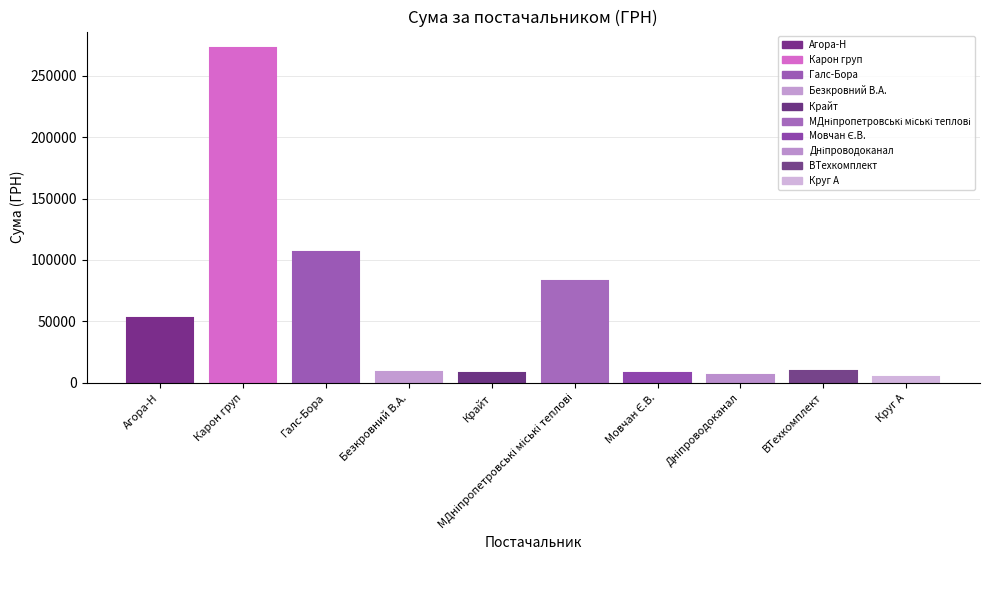

What is the greatest value displayed?

272422.2